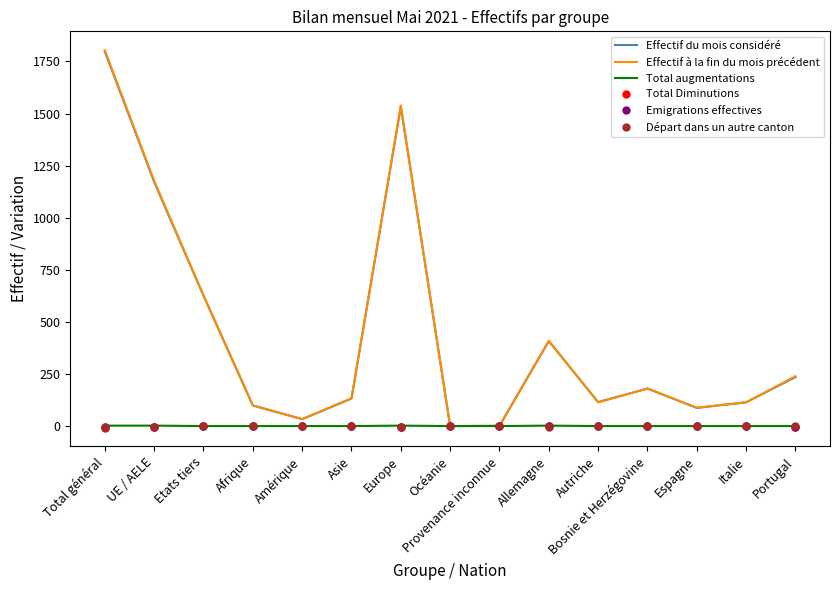

What is the spread (max minus min) of values at Bosnie et Herzégovine?

180